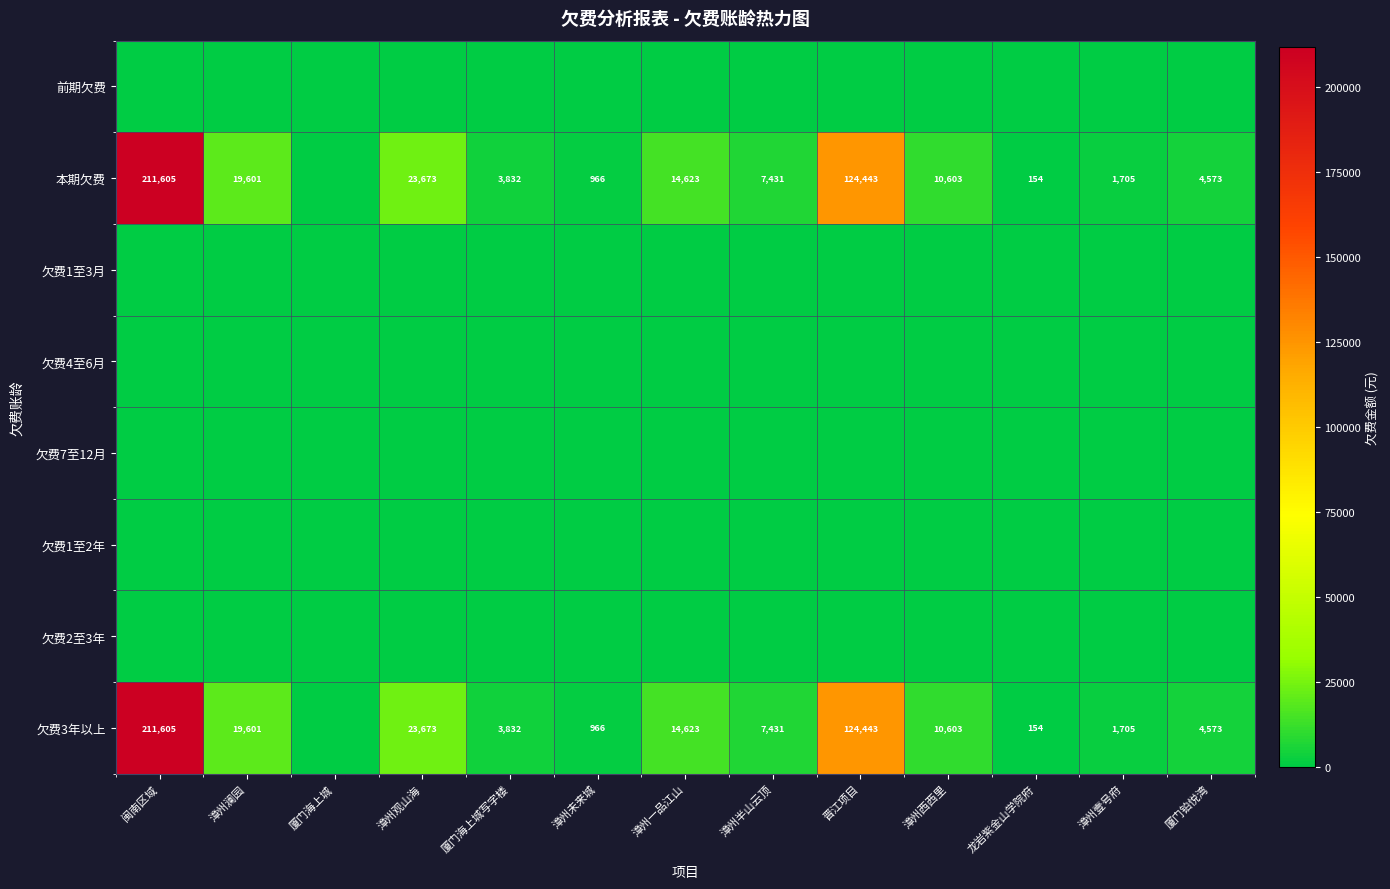

How many categories are shown in the chart?

13